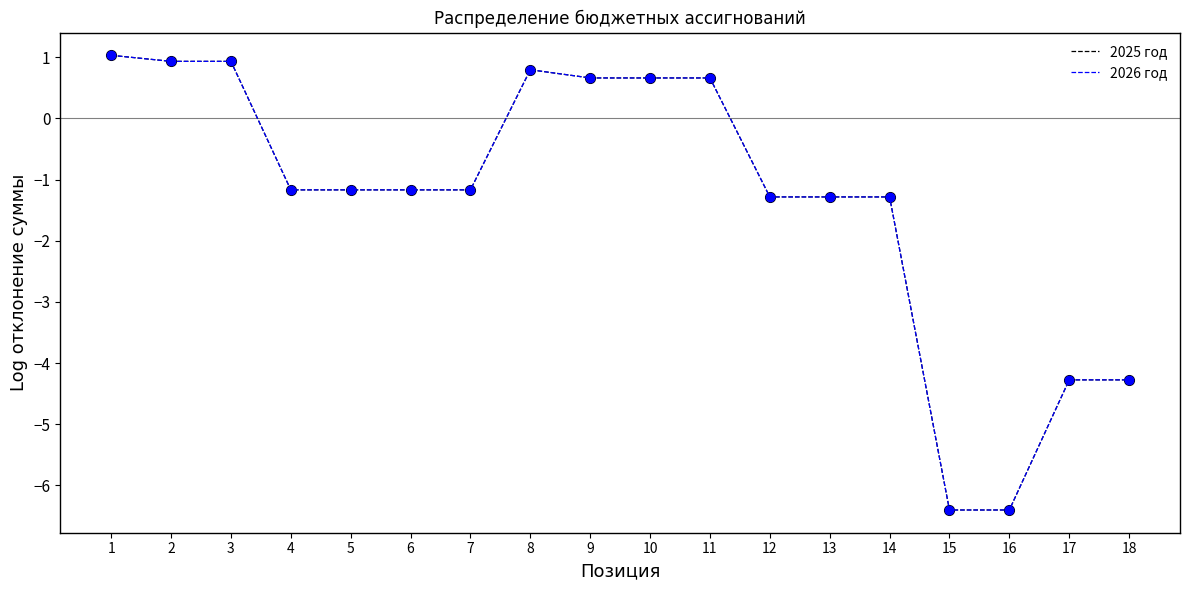

Is the value of 2025 год at 16 greater than the value of 2026 год at 3?

No